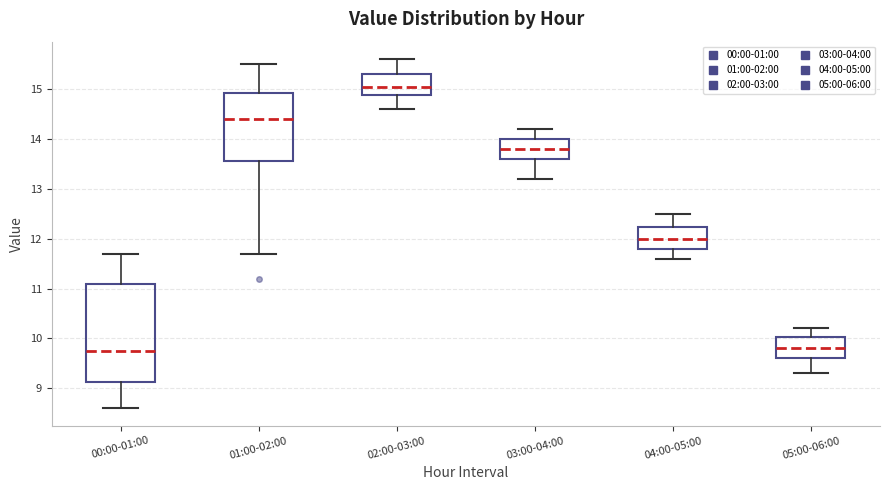

Reading left to right, transcribe this box plot: for each box, give where its median line is, the range the box spans, and where its two whiskers end, as read against the y-axis. The values are not printed on the chart, so give them approximately, as read against the axis.

00:00-01:00: median 9.8, box 9.1 to 11.1, whiskers 8.6 to 11.7
01:00-02:00: median 14.4, box 13.6 to 14.9, whiskers 11.7 to 15.5
02:00-03:00: median 15.1, box 14.9 to 15.3, whiskers 14.6 to 15.6
03:00-04:00: median 13.8, box 13.6 to 14.0, whiskers 13.2 to 14.2
04:00-05:00: median 12.0, box 11.8 to 12.2, whiskers 11.6 to 12.5
05:00-06:00: median 9.8, box 9.6 to 10.0, whiskers 9.3 to 10.2